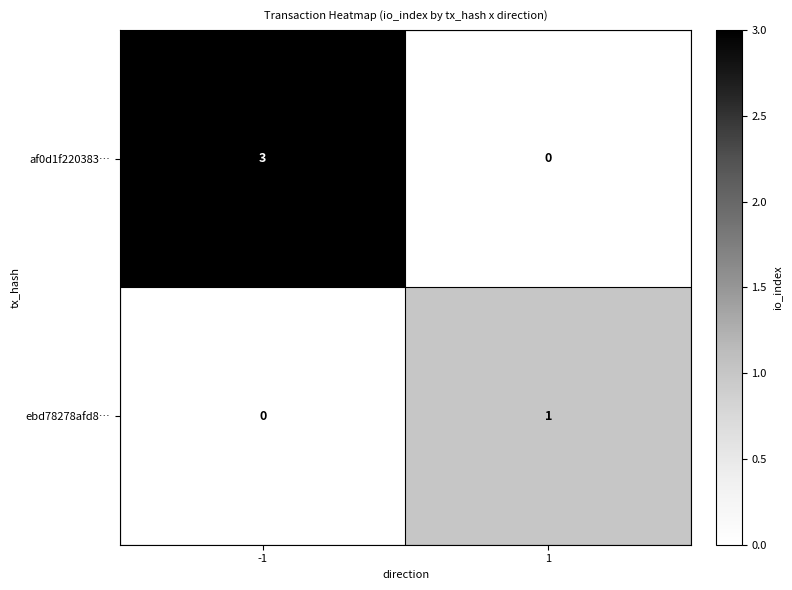

Which series has the largest range (max minus min)?

af0d1f220383…